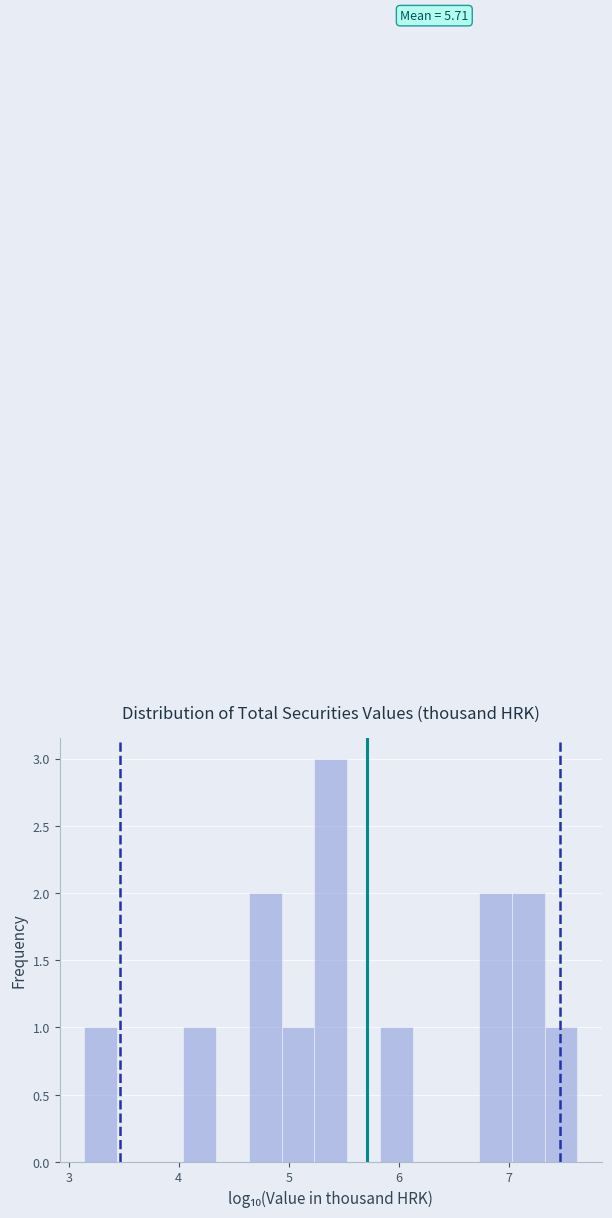

Around what value on the x-axis is the tallest bar? Give the approximate position of its centre, as read against the axis.

5.4